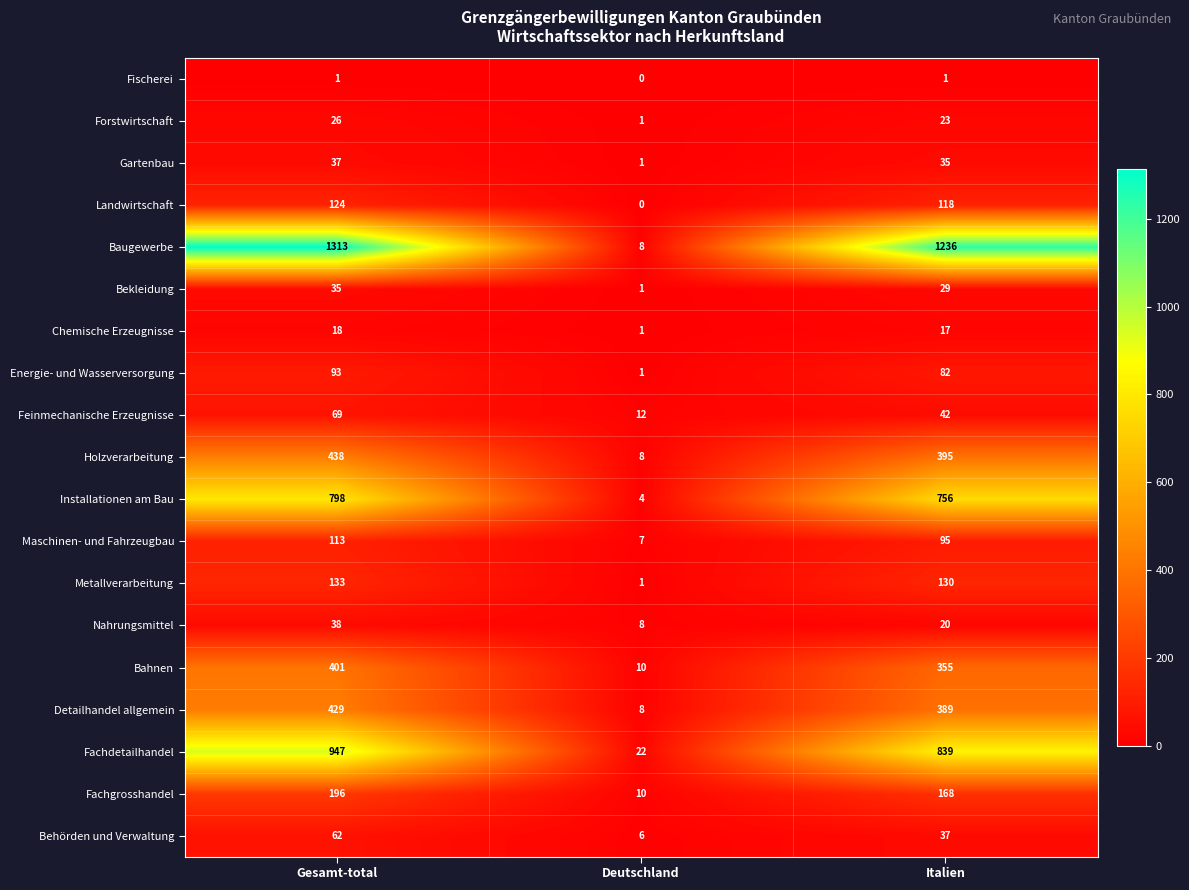

What is the difference between the second highest and minimum values in the Bahnen series?

345